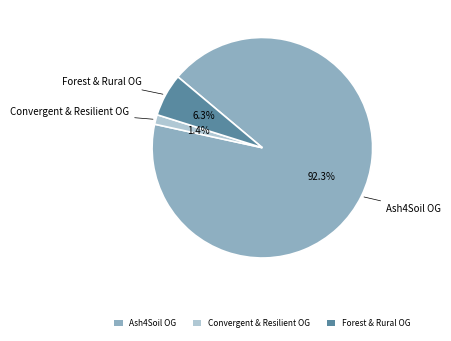

Which category accounts for the majority?

Ash4Soil OG